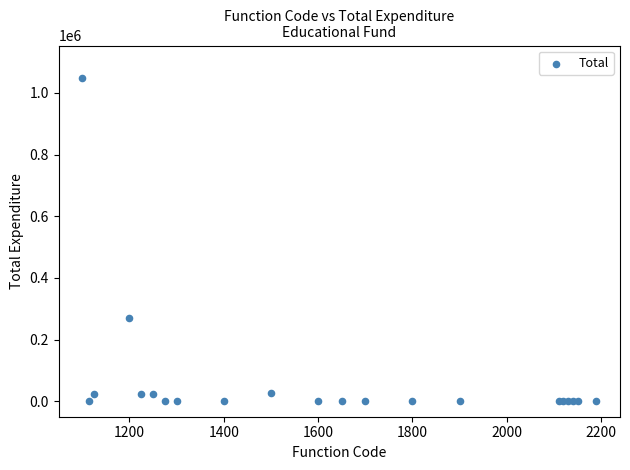

What Y value in the scatter plot is closest to 524520?

268799